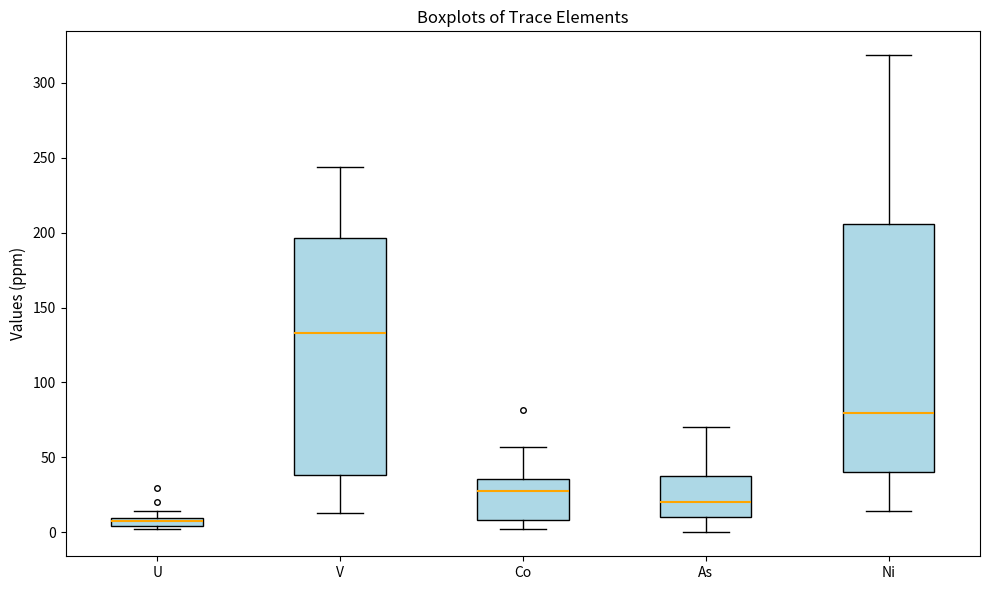

Which box's median line is the lowest?

U